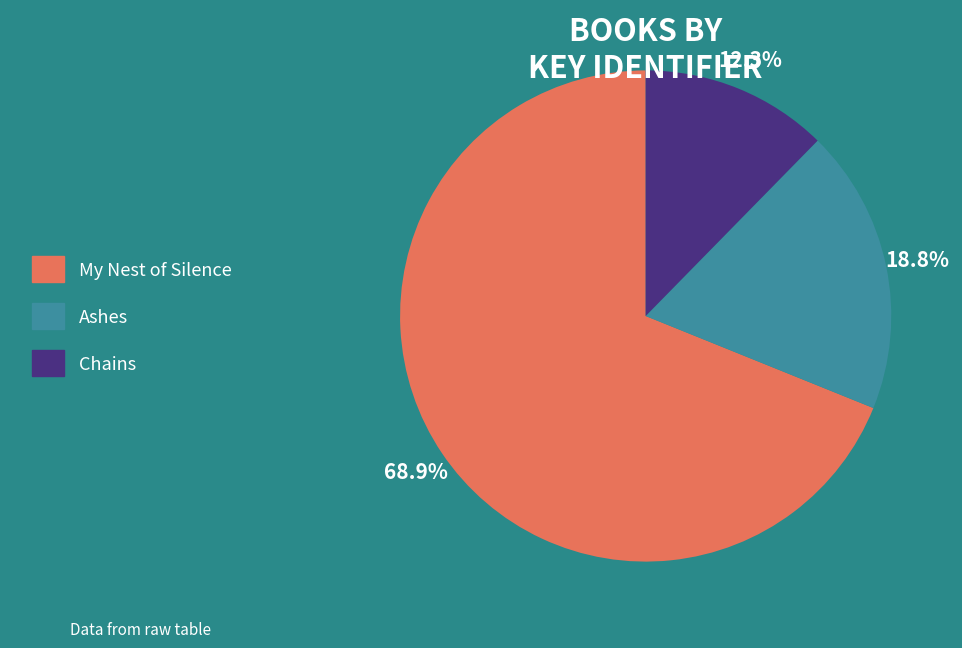

To the nearest percent, what is the combined percentage of Ashes and My Nest of Silence?

88%